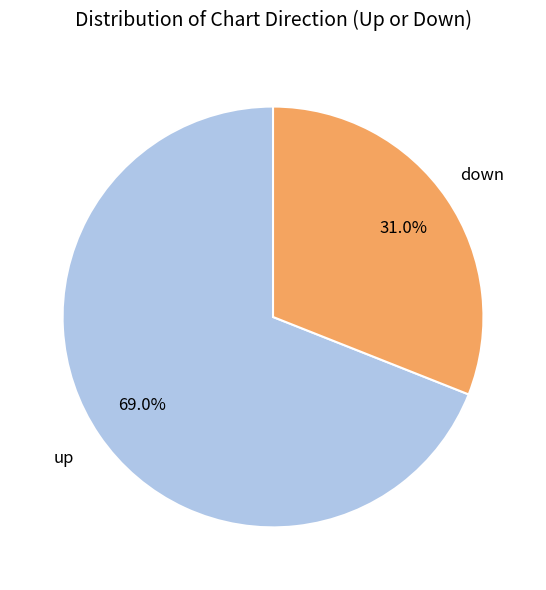

Is there any slice that represents more than half of the pie?

Yes